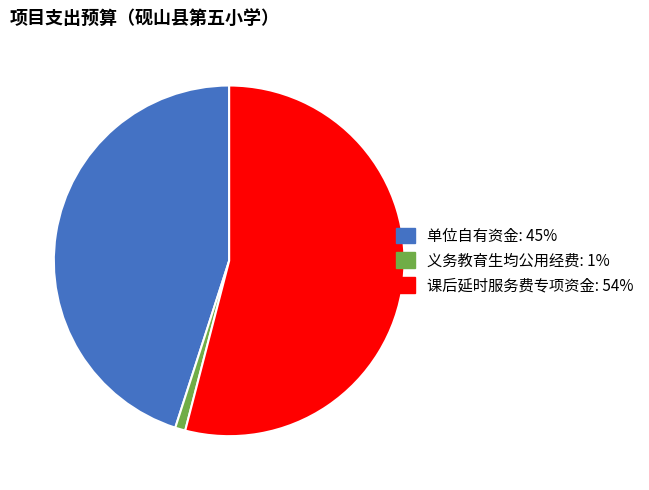

Rank the categories by value from highest to lowest.

课后延时服务费专项资金, 单位自有资金, 义务教育生均公用经费